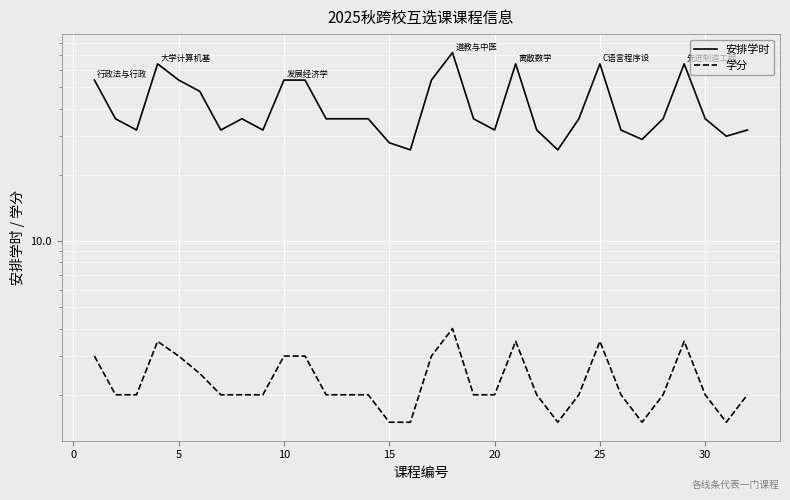

True or false: 学分 has more than 2 interior local peaks.

True